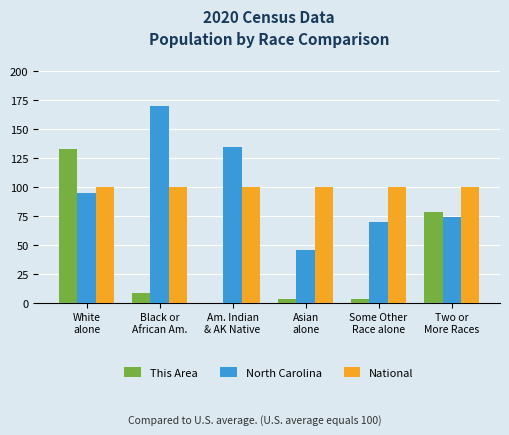

What is the sum of all This Area values?

227.6